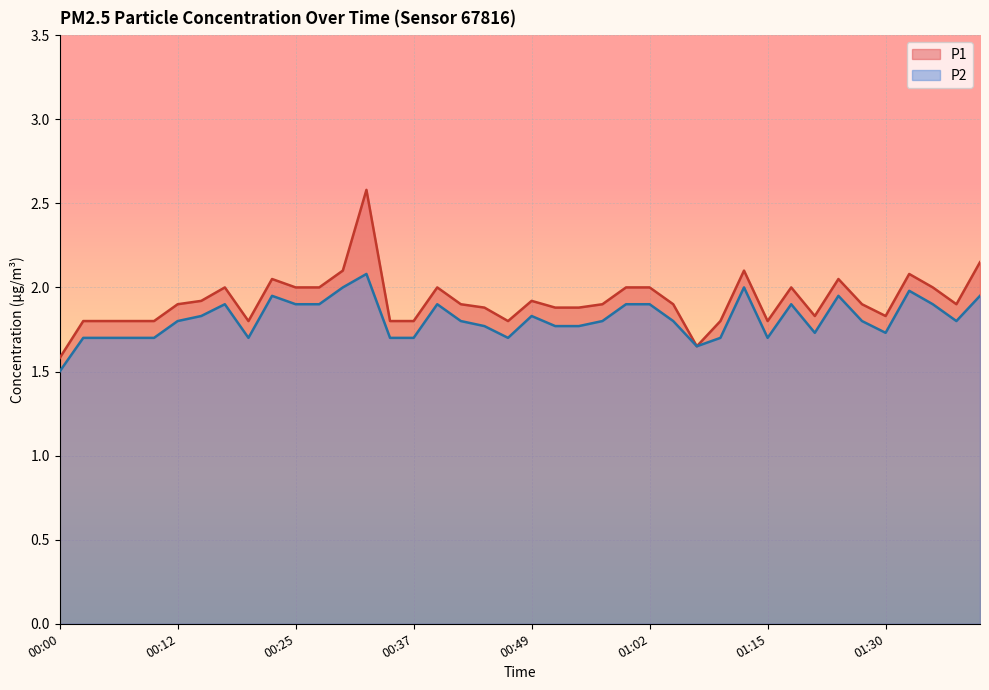

What value does the P1 series have at 00:27?

2.0